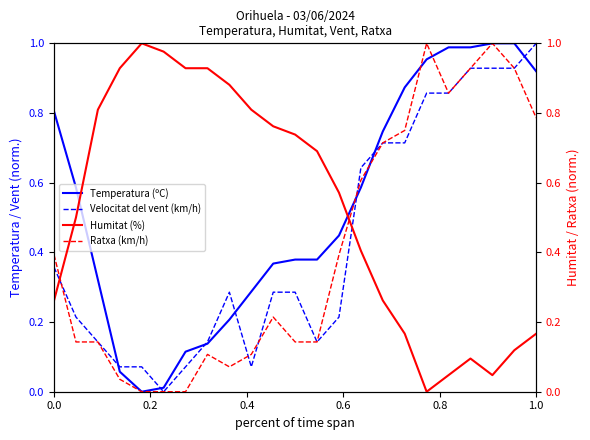

How many interior local valleys does the Temperatura (ºC) series have?

1